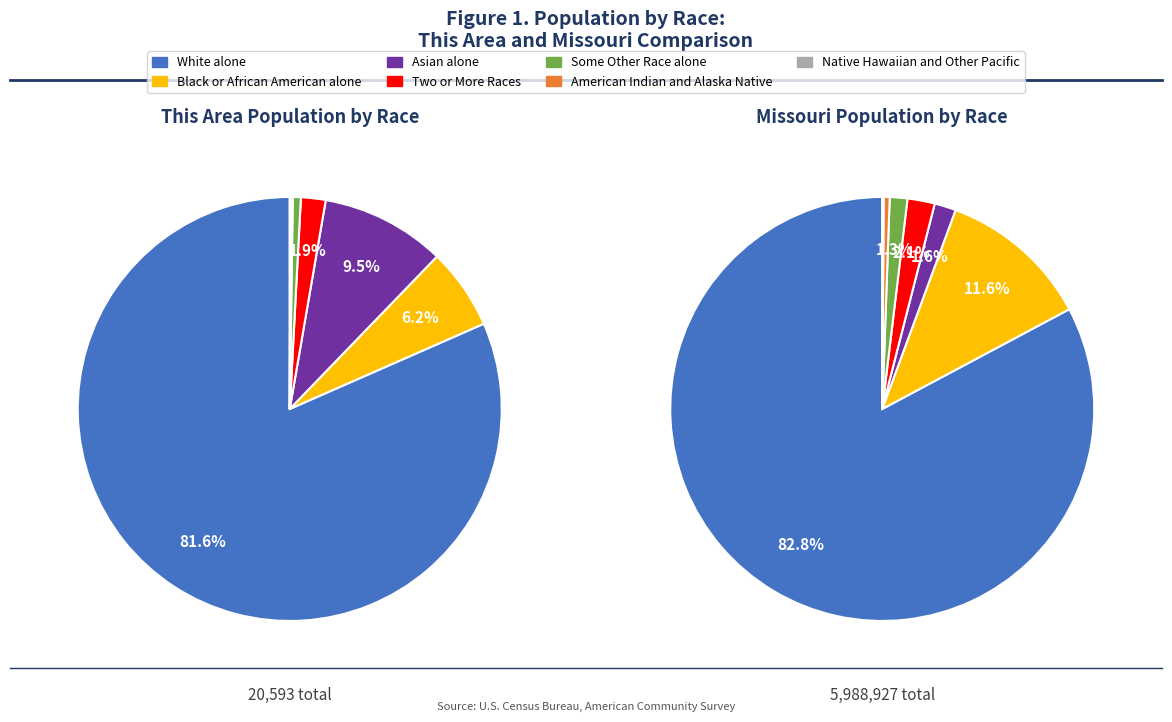

Rank the categories by value from lowest to highest.

Native Hawaiian and Other Pacific, American Indian and Alaska Native, Some Other Race alone, Two or More Races, Black or African American alone, Asian alone, White alone